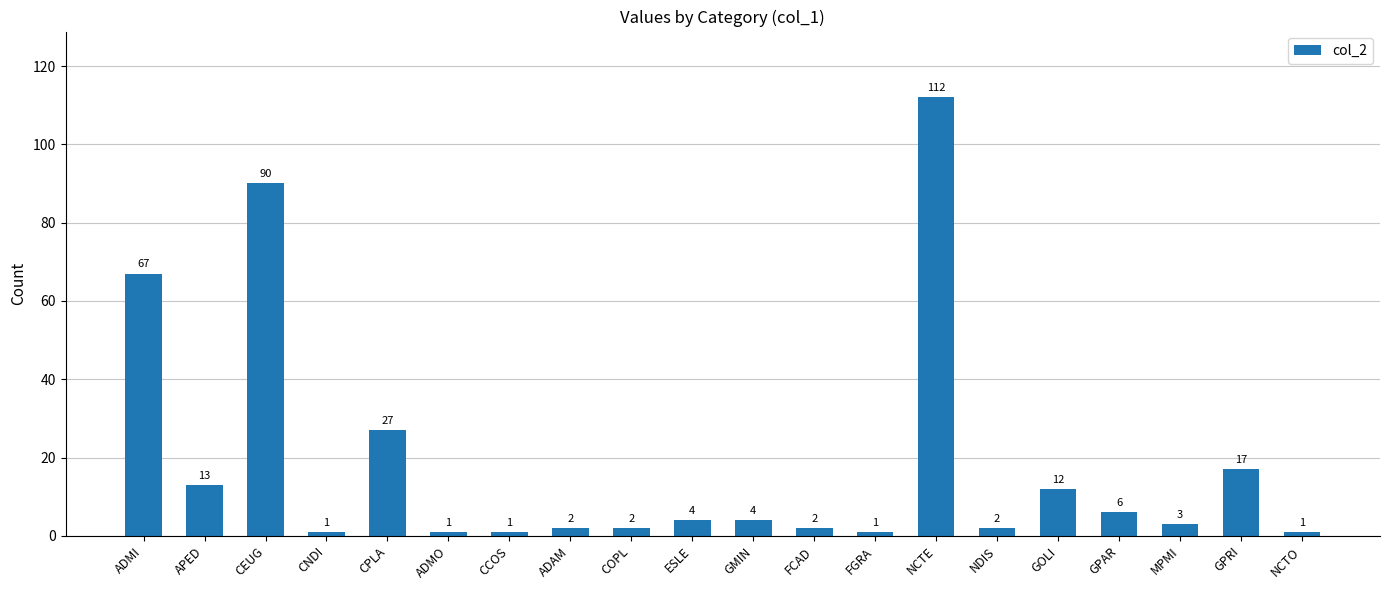

How many series are shown in this chart?

1